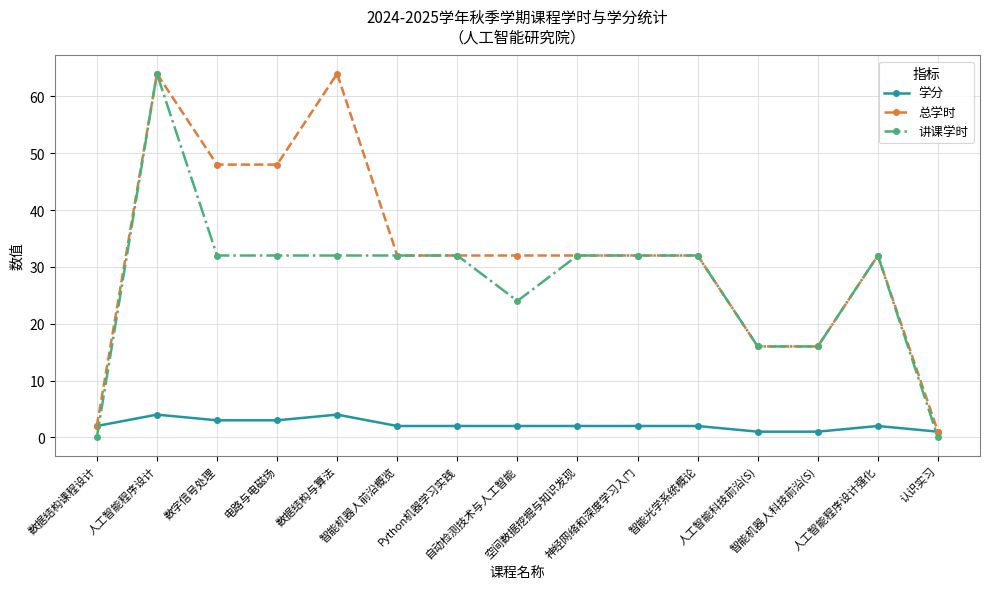

What is the label of the 15th point from the left?

认识实习